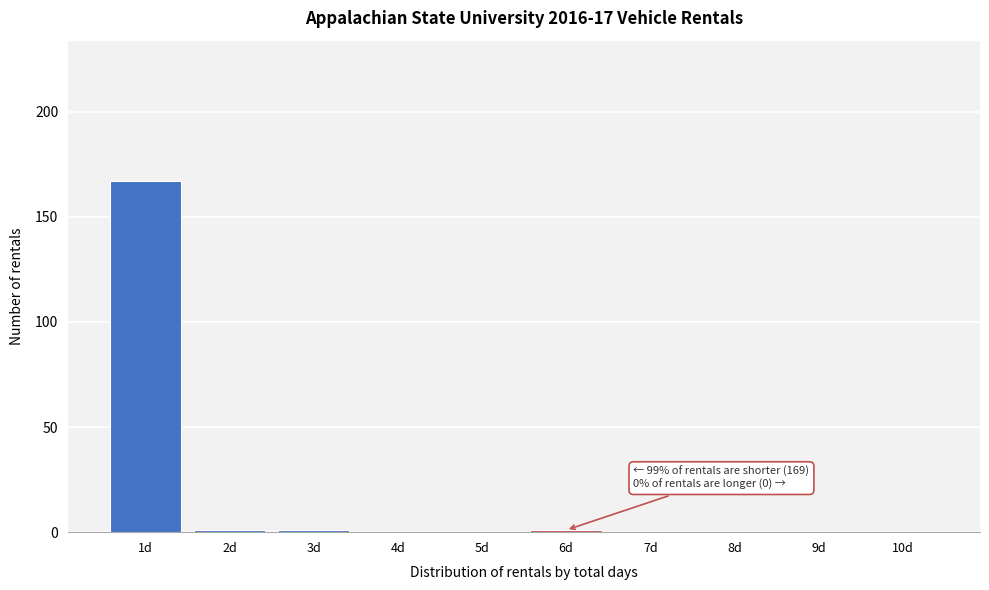

Reading left to right, transcribe all the data shown in this chart.

1d=167	2d=1	3d=1	4d=0	5d=0	6d=1	7d=0	8d=0	9d=0	10d=0